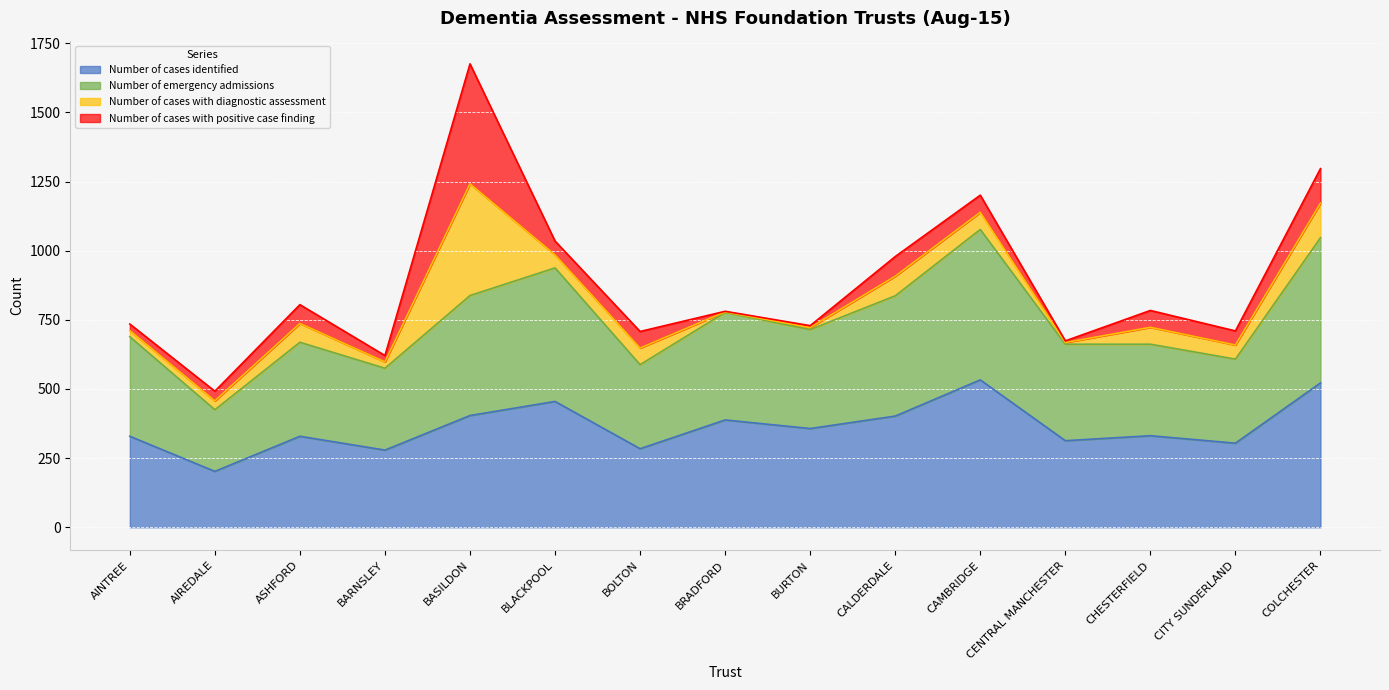

What is the highest value of the Number of cases identified series?

533